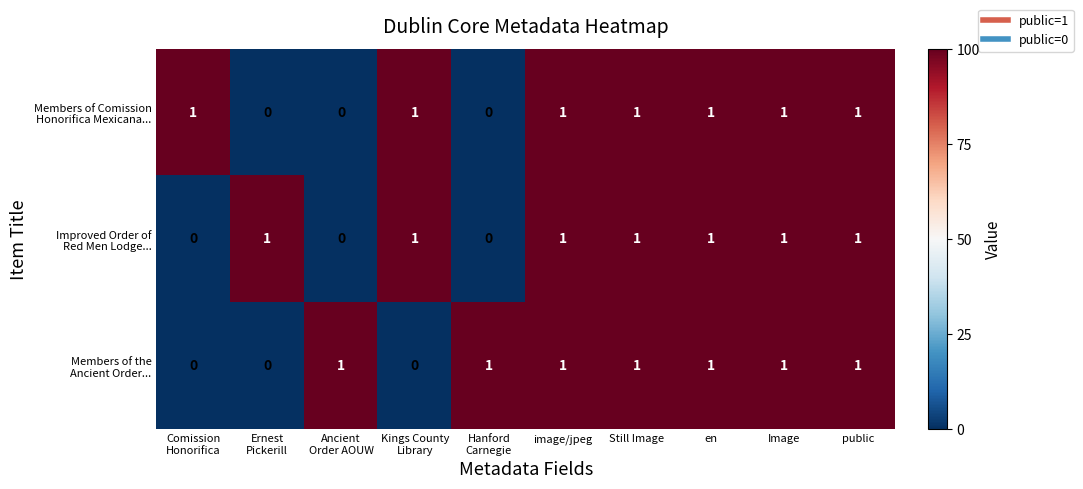

At how many categories does at least one series exceed 0?

10